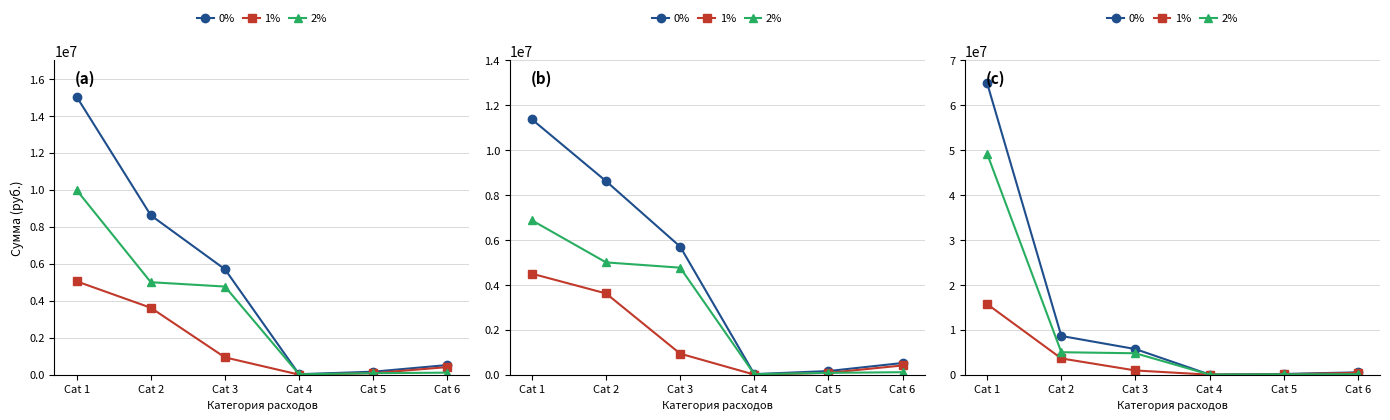

List the series in order of their peak value, highest first.

0%, 2%, 1%